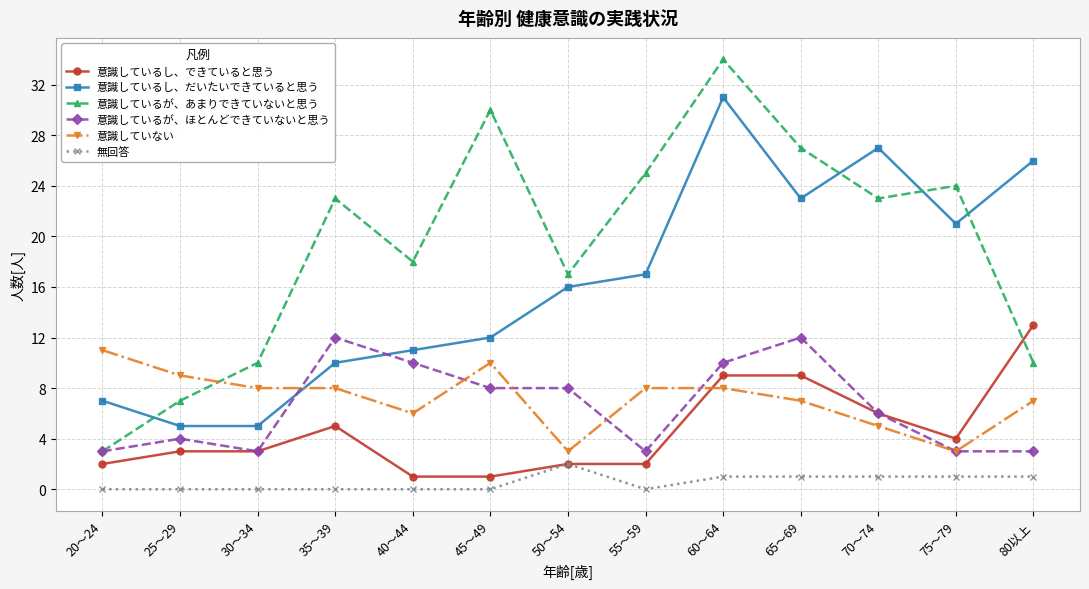

Is the value of 意識しているし、できていると思う at 45～49 greater than the value of 意識しているが、あまりできていないと思う at 45～49?

No